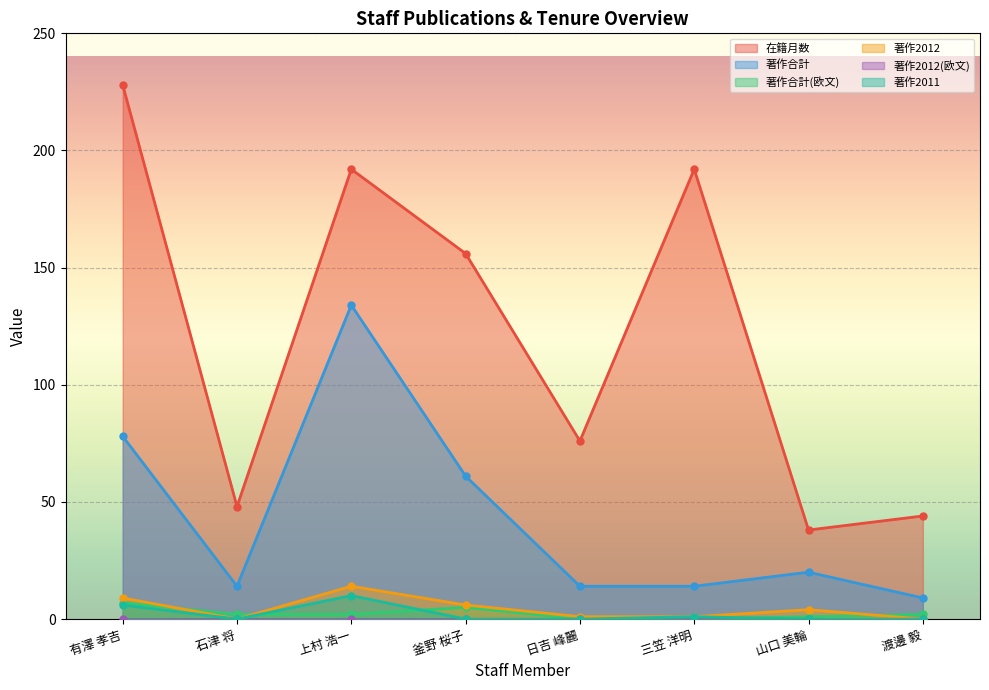

The value of 在籍月数 at 上村 浩一 is 342. True or false?

False